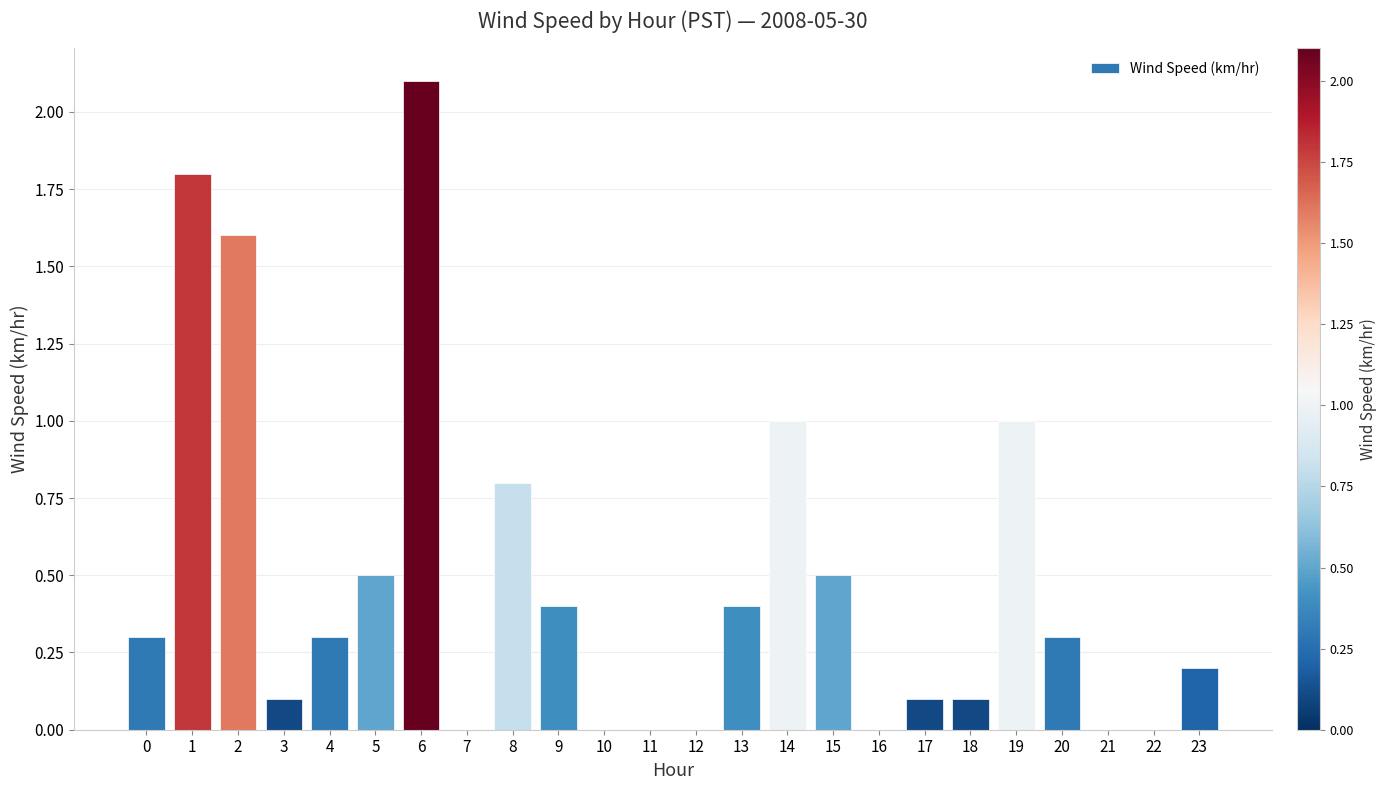

The value at 21 is 0.0. True or false?

True